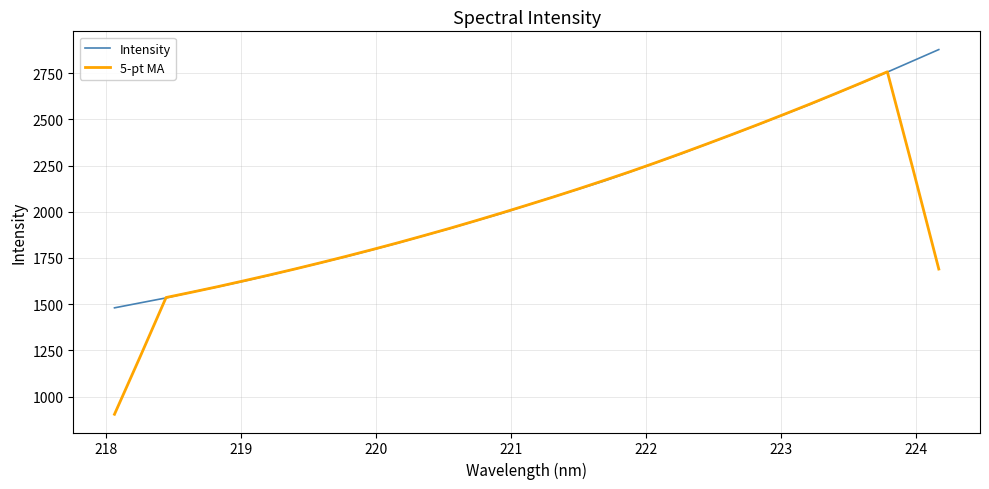

Which series has the widest spread of values?

5-pt MA